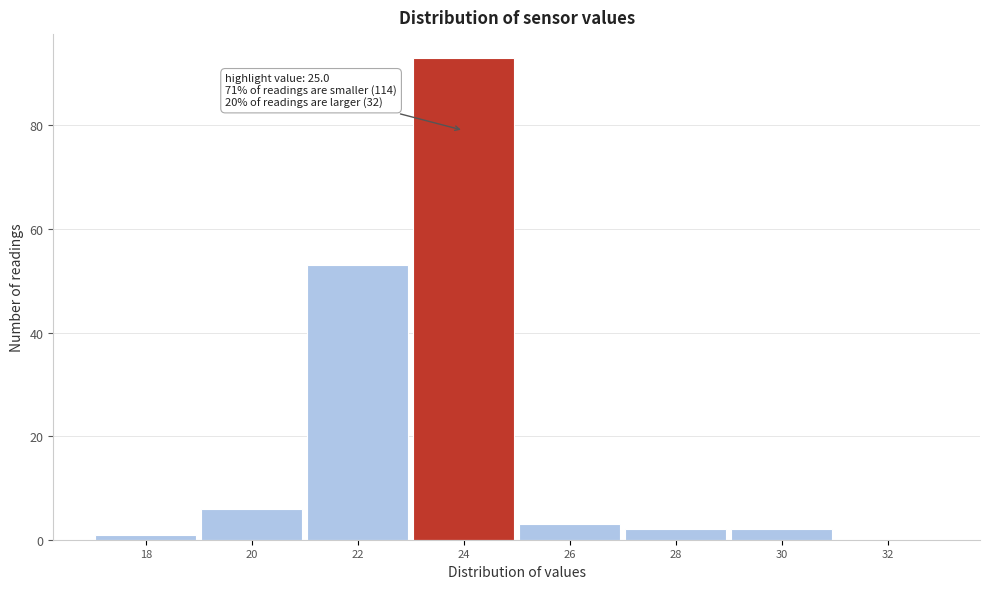

Reading left to right, transcribe all the data shown in this chart.

18=1	20=6	22=53	24=93	26=3	28=2	30=2	32=0